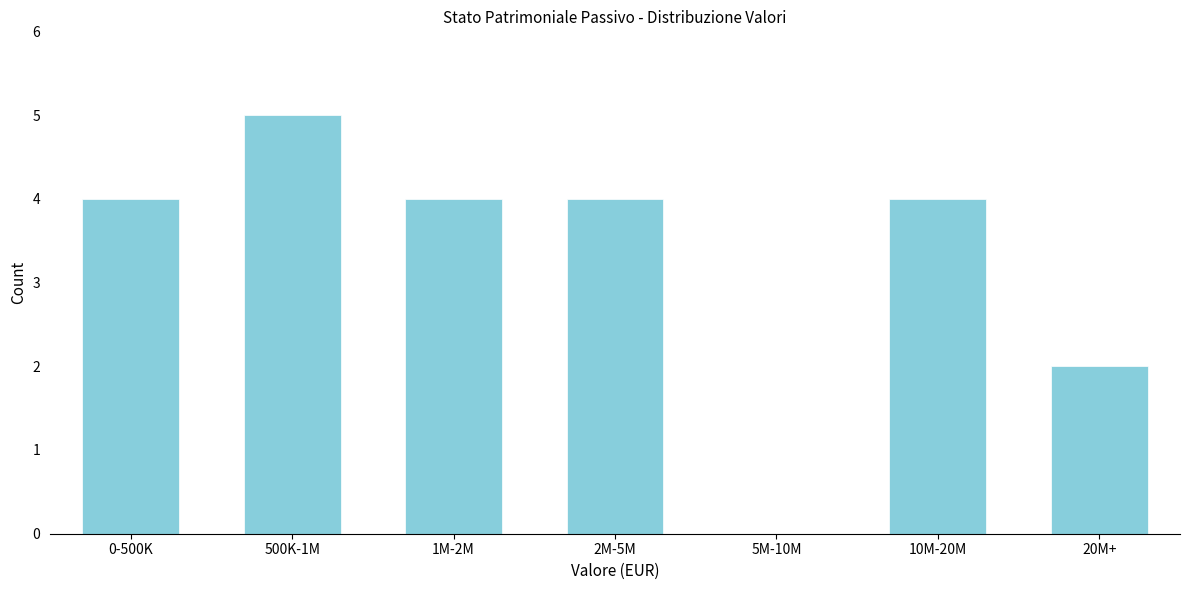

Which category has the highest value across all series?

500K-1M